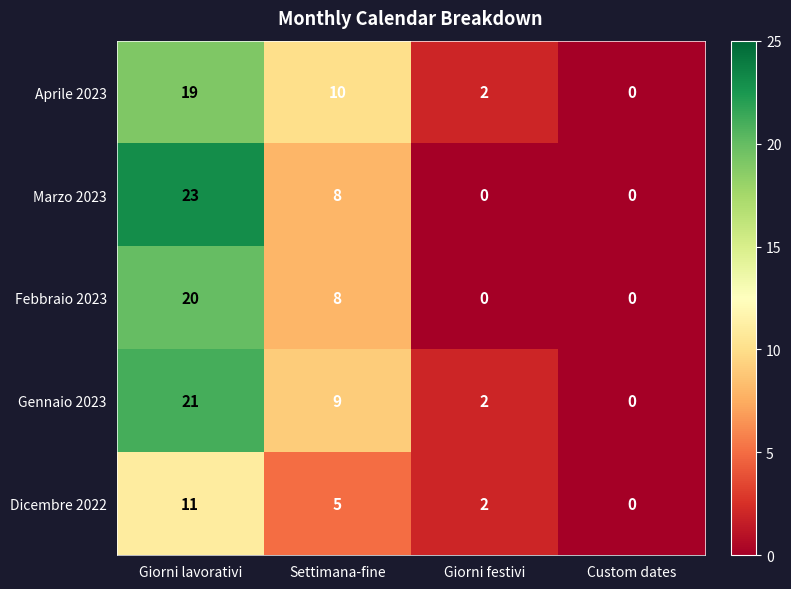

What is the total value across all series at Giorni lavorativi?

94